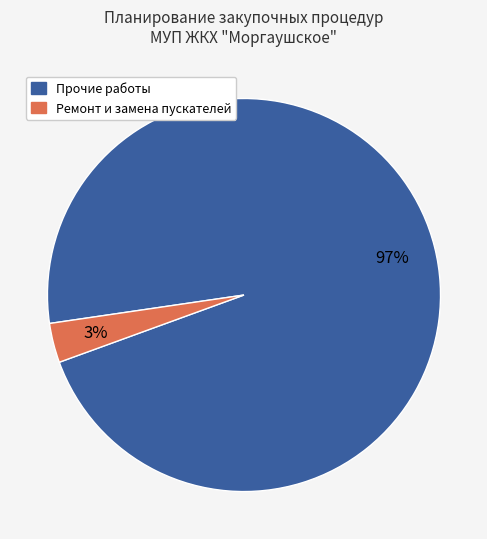

Is there a majority slice in this chart?

Yes